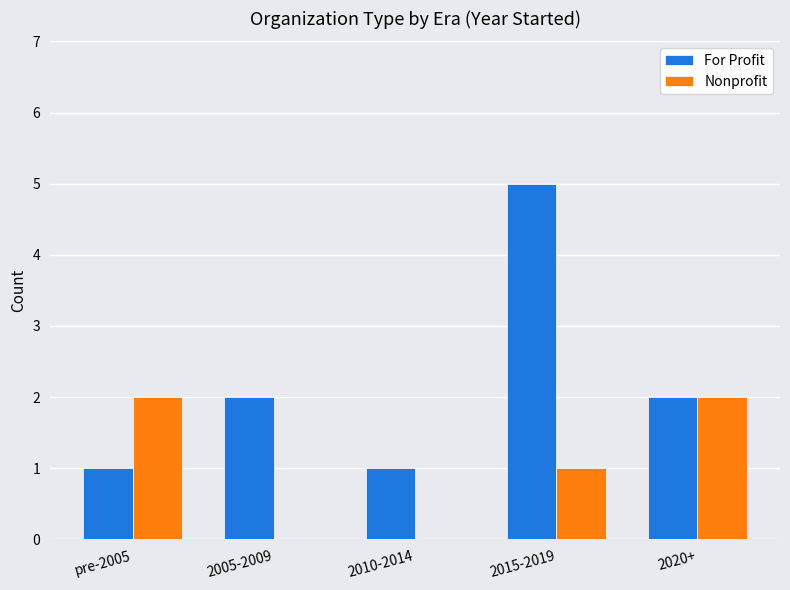

Which series has the largest total across all categories?

For Profit